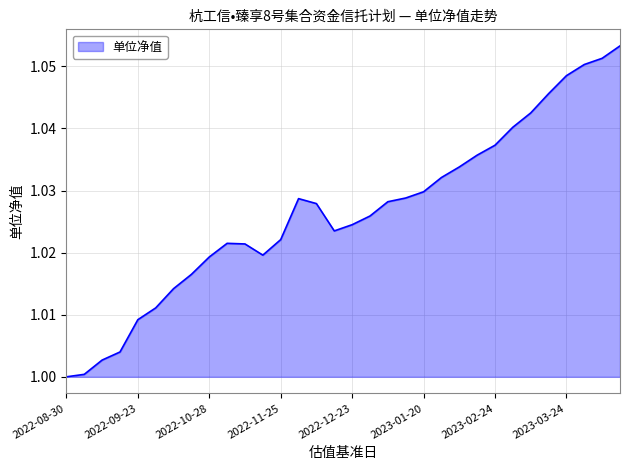

The 单位净值 series shows 1.6 at 2022-08-30. True or false?

False